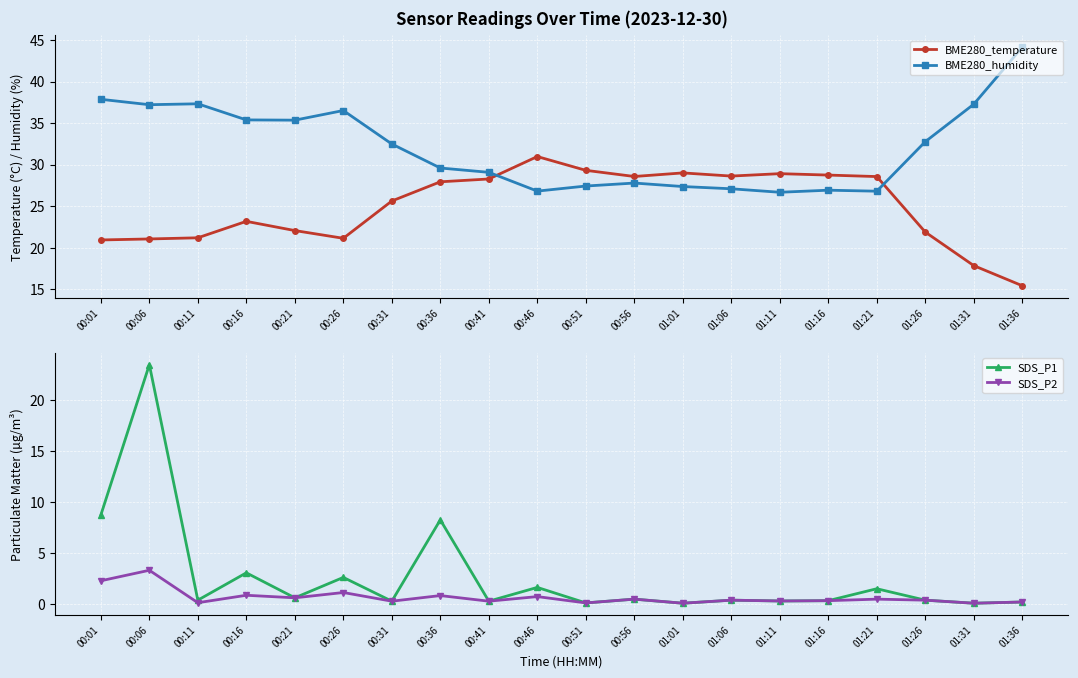

What is the label of the 10th point from the right?

00:51